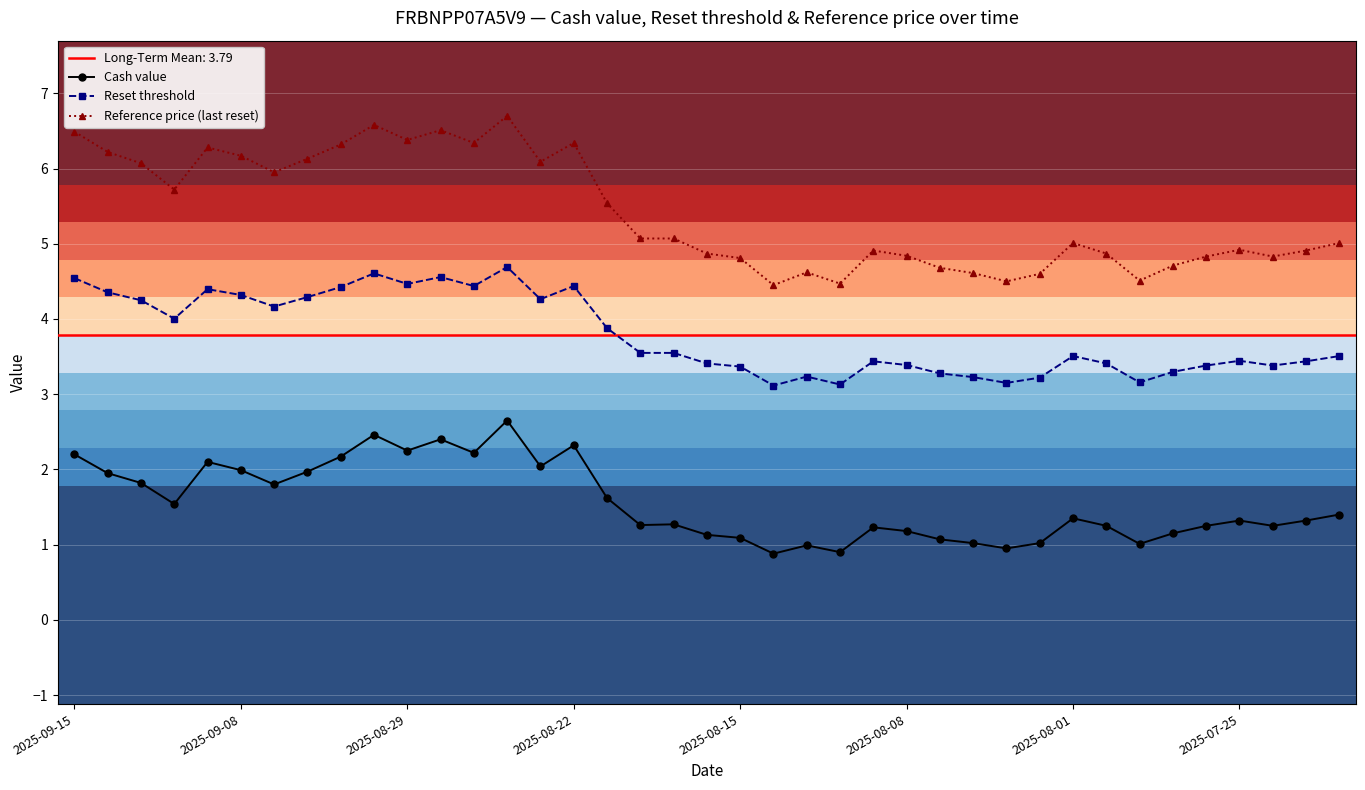

What is the lowest value of the Reference price (last reset) series?

4.5